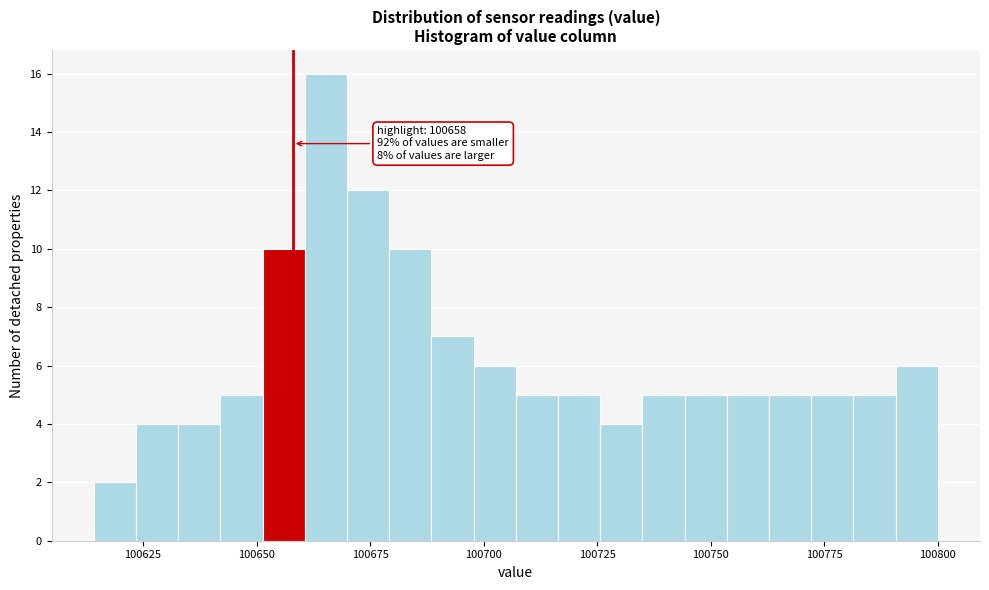

Read against the x-axis, roughly where is the centre of the tallest bar?

100665